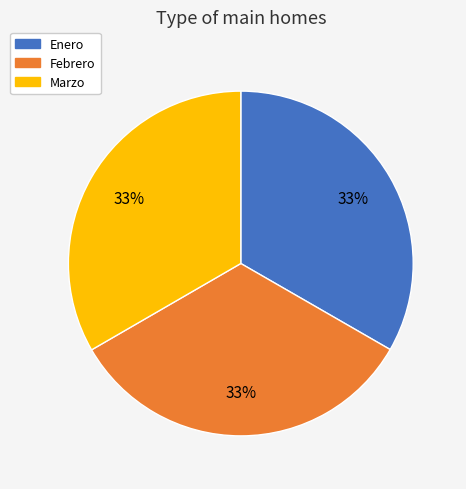

To the nearest percent, what portion does Marzo represent?

33%